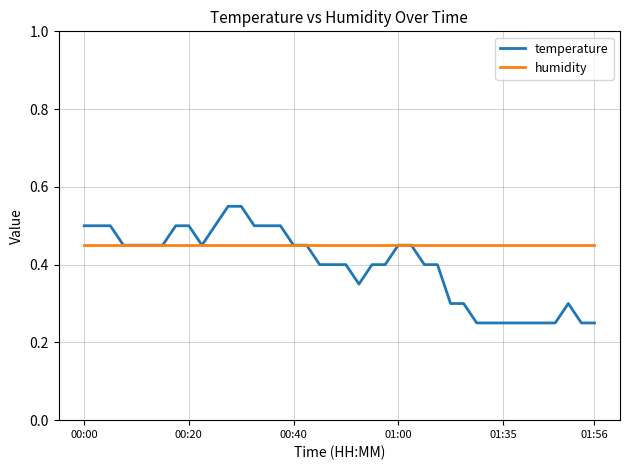

Which series has the widest spread of values?

temperature